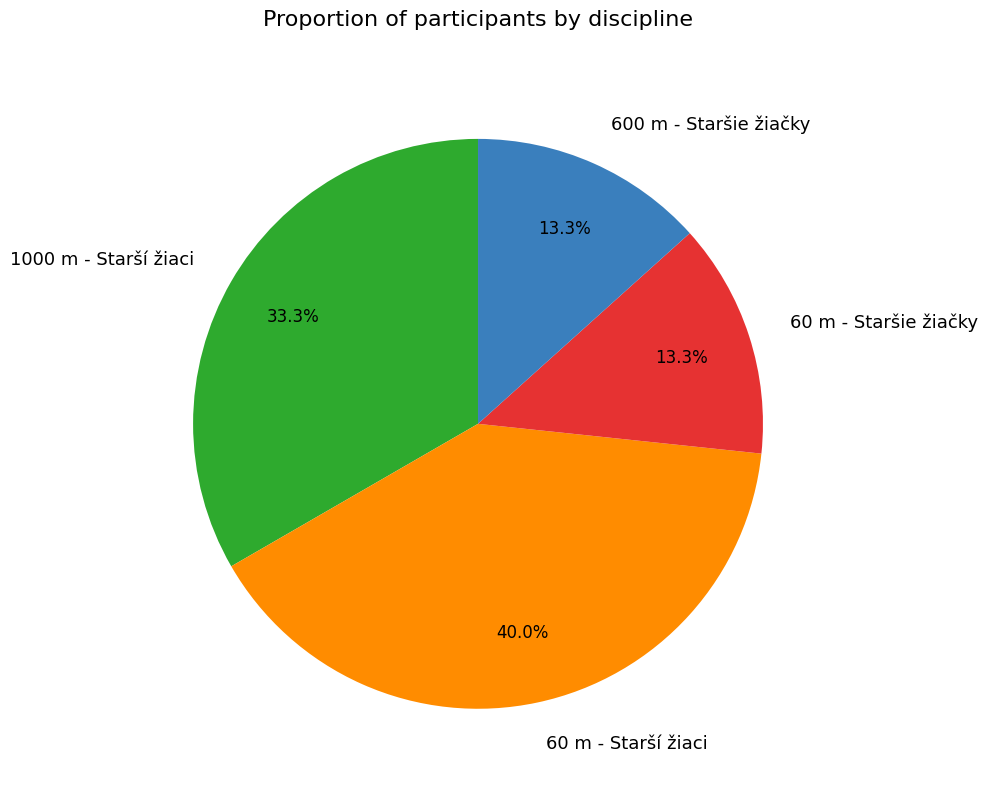

Which category has the biggest portion of the pie?

60 m - Starší žiaci